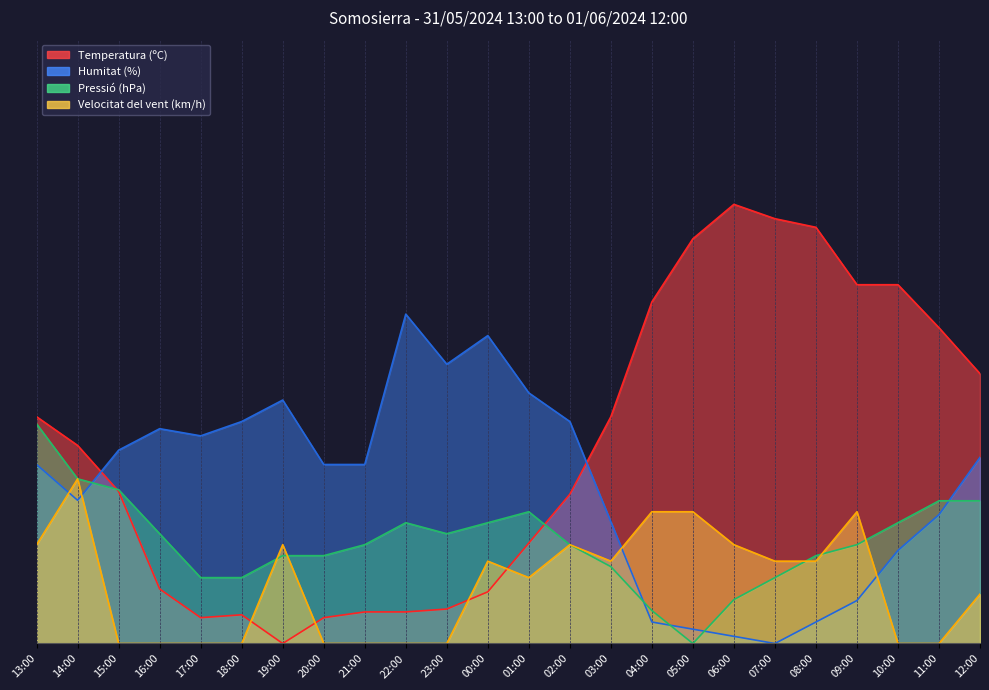

True or false: Humitat (%) has a value of 27.0 at 07:00.

False